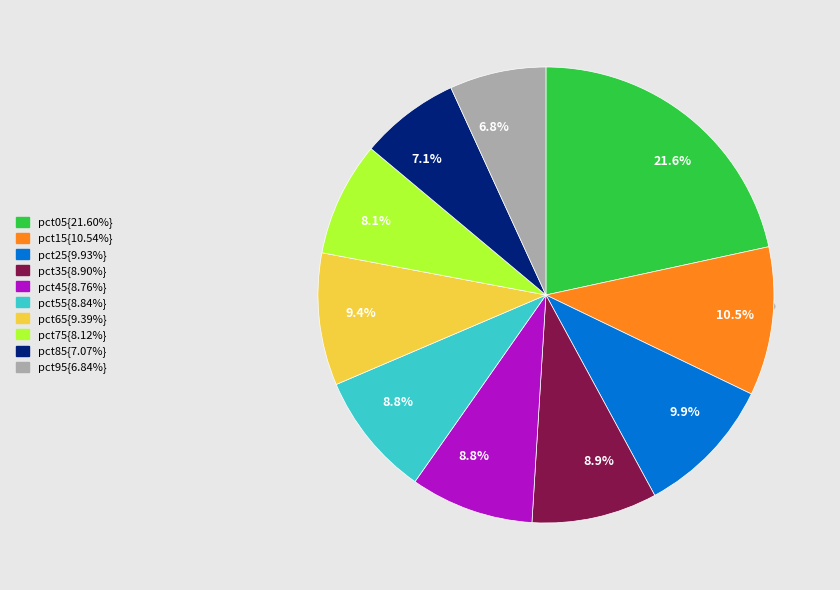

What percentage is the pct25 slice, to the nearest percent?

10%